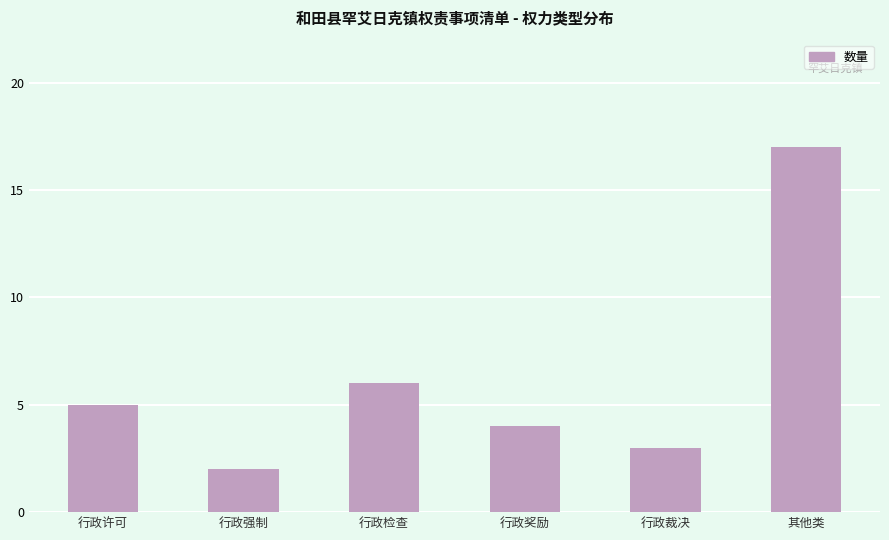

What position from the right is 行政奖励?

3